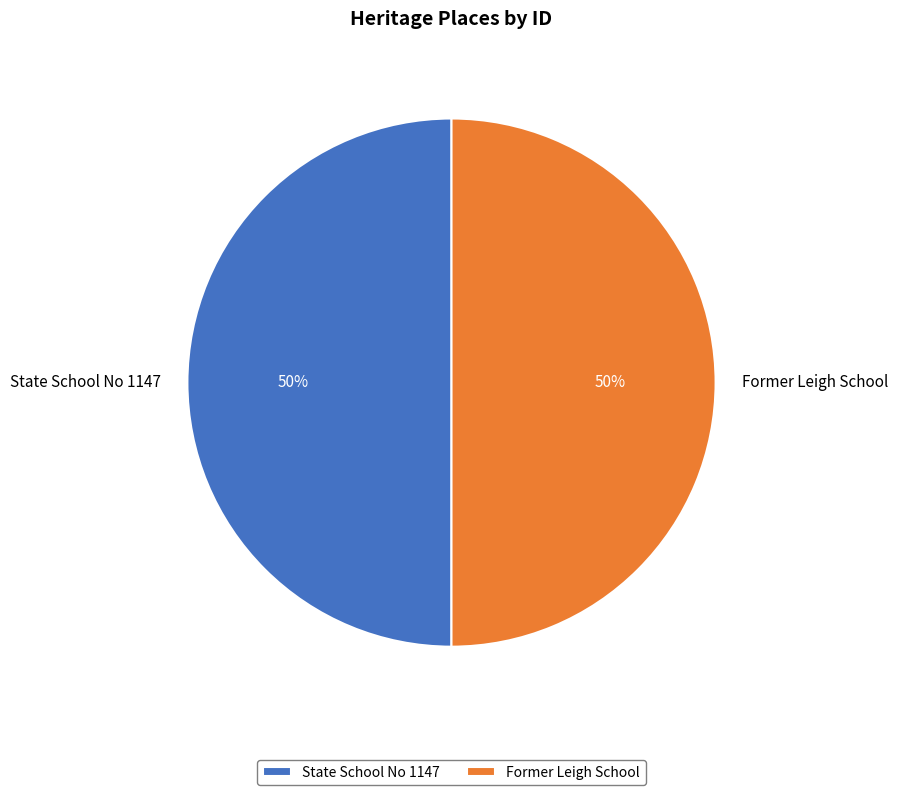

Combined, do Former Leigh School and State School No 1147 account for over 50%?

Yes